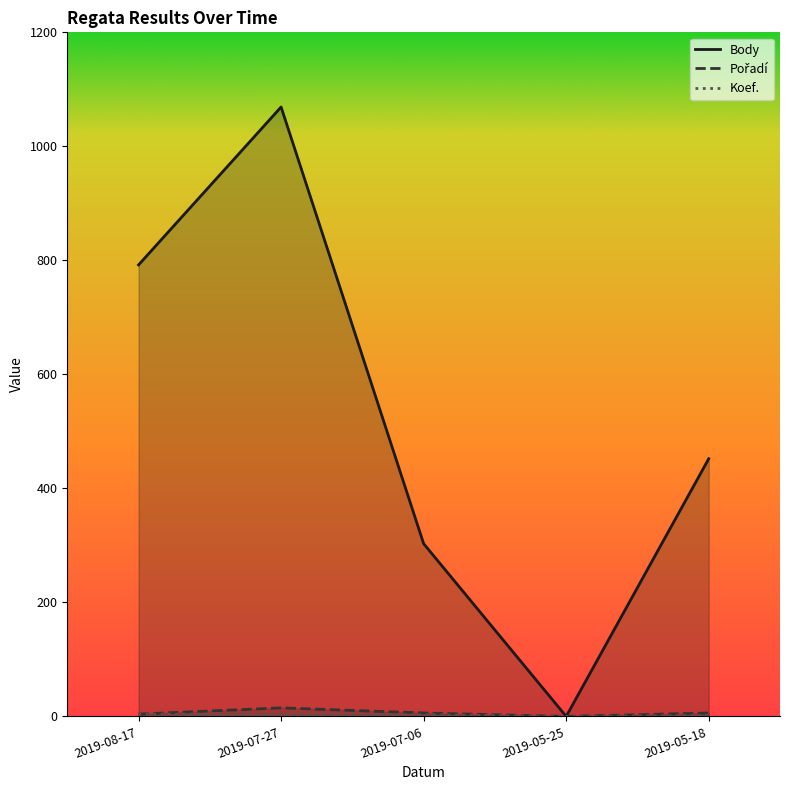

Reading right to left, extract all data points from this chart.

Body: 452	0	303	1069	792
Pořadí: 6	0	6	15	4
Koef.: 2	0	3	4	4